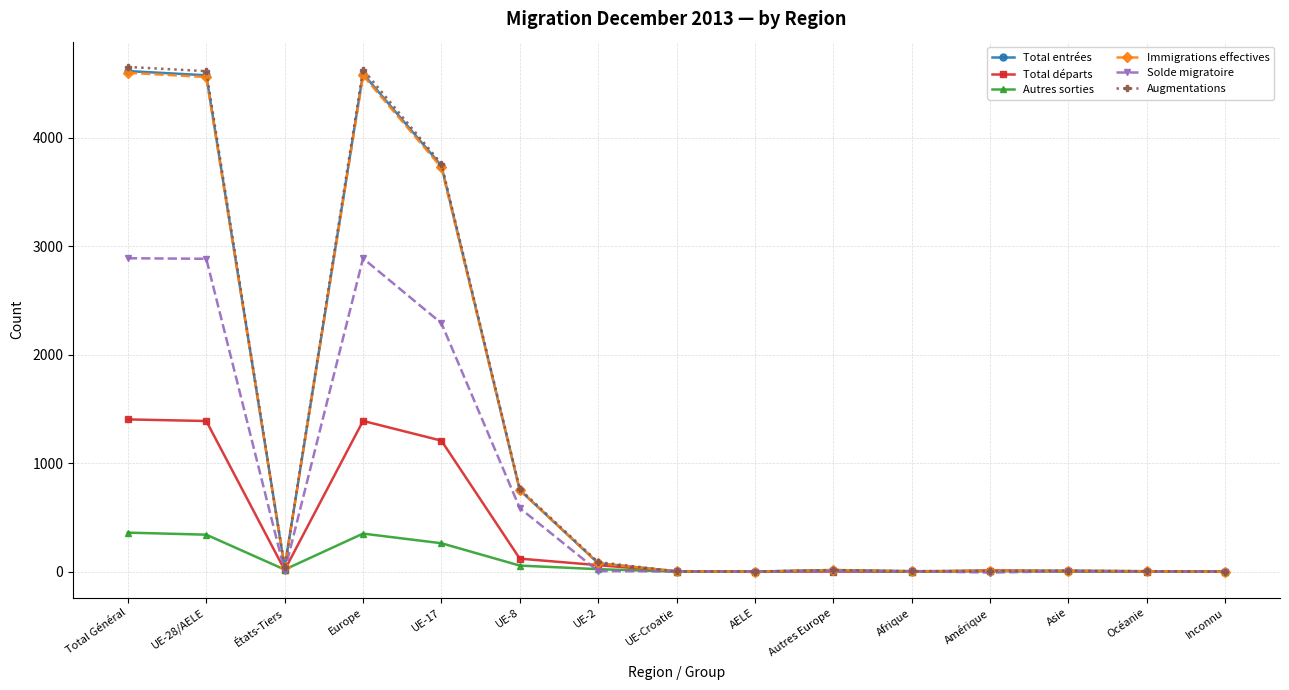

What is the difference between the highest and lowest values at UE-Croatie?

3